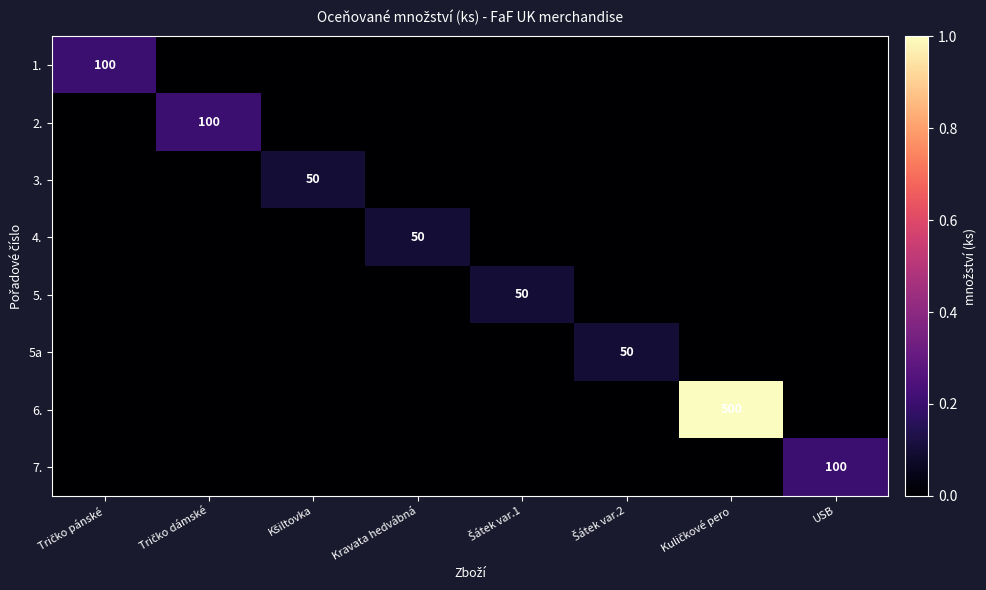

The 3. series shows 0.0 at Kuličkové pero. True or false?

True